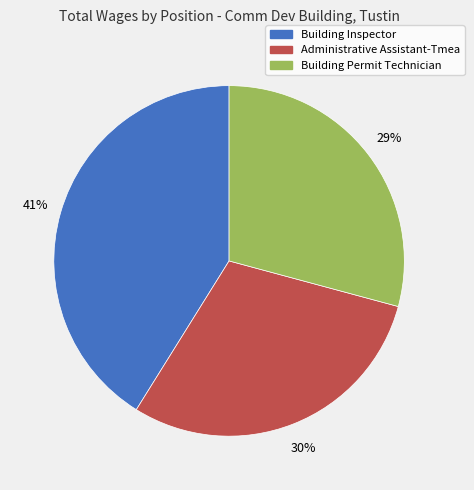

The Administrative Assistant-Tmea slice represents 36% of the pie. True or false?

False